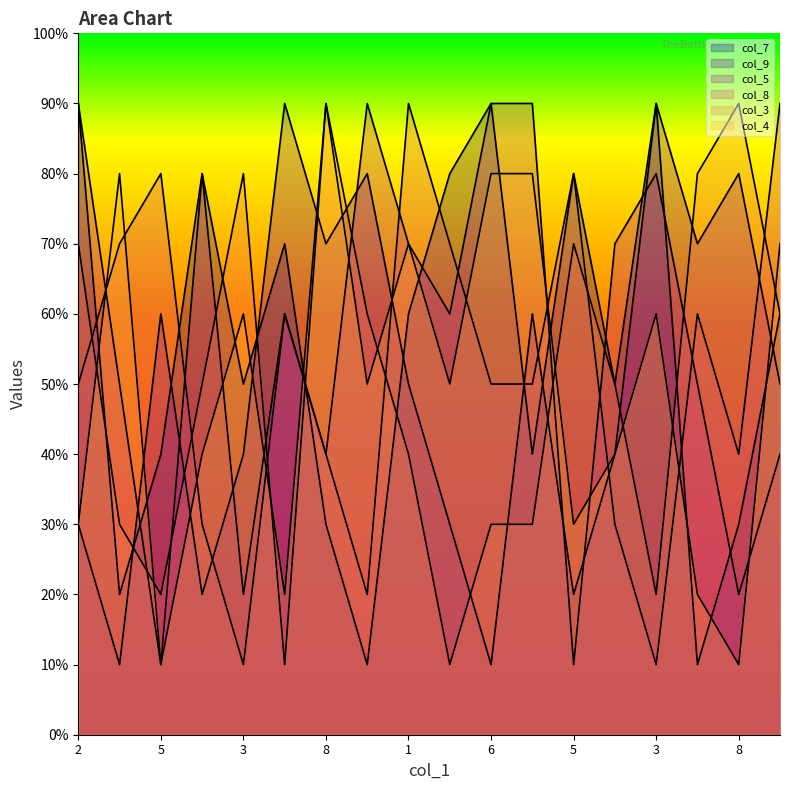

Does the chart display data point markers on the line(s)?

No